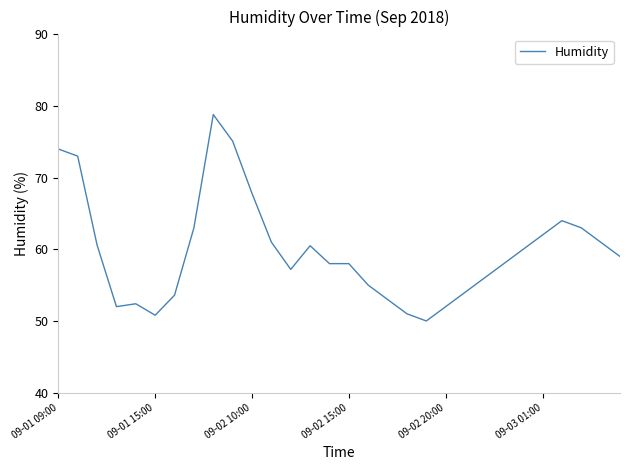

What is the smallest value displayed?

50.0